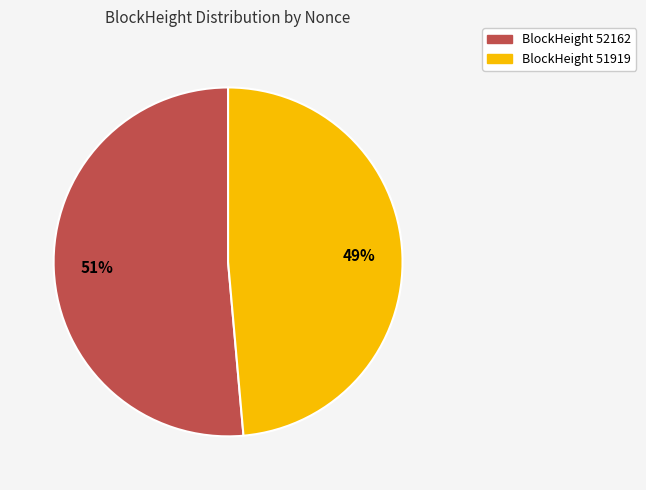

Combined, do BlockHeight 51919 and BlockHeight 52162 account for over 50%?

Yes